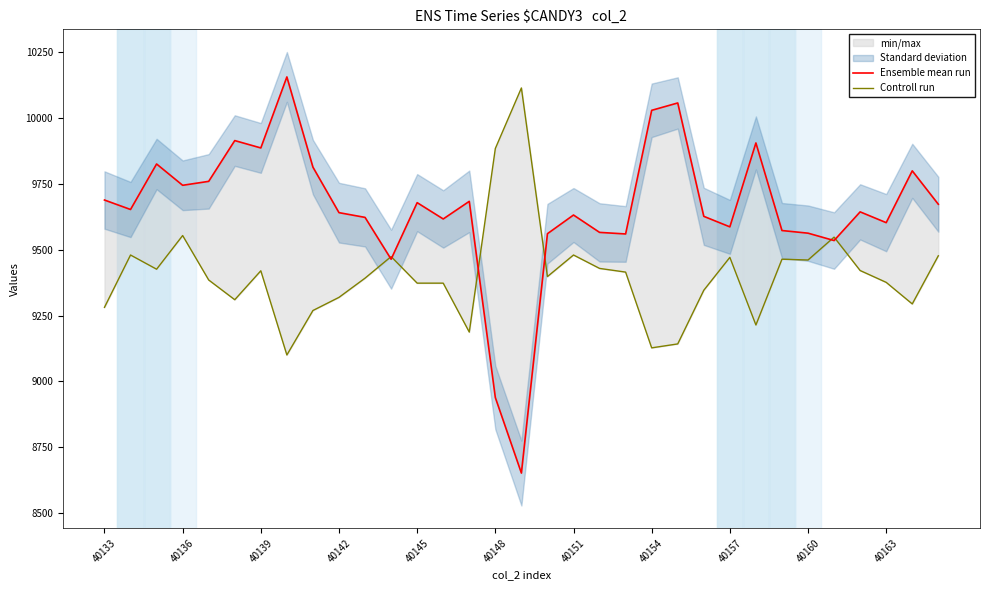

At which category does the chart reach its minimum across all series?

16